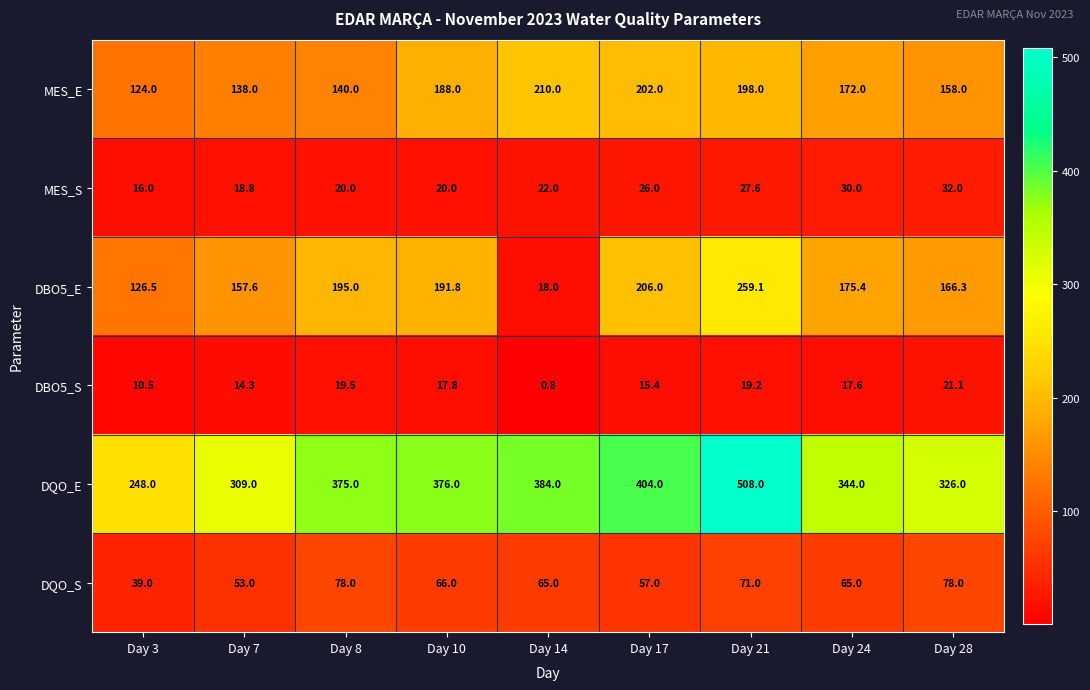

Which category has the lowest value across all series?

Day 14